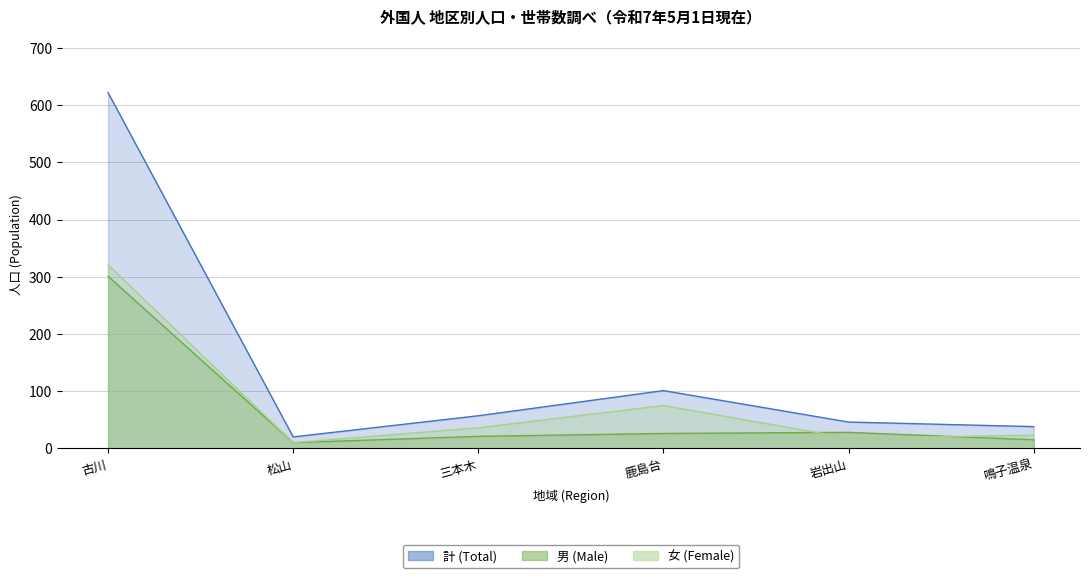

True or false: 計 (Total) has a value of 101 at 鹿島台.

True